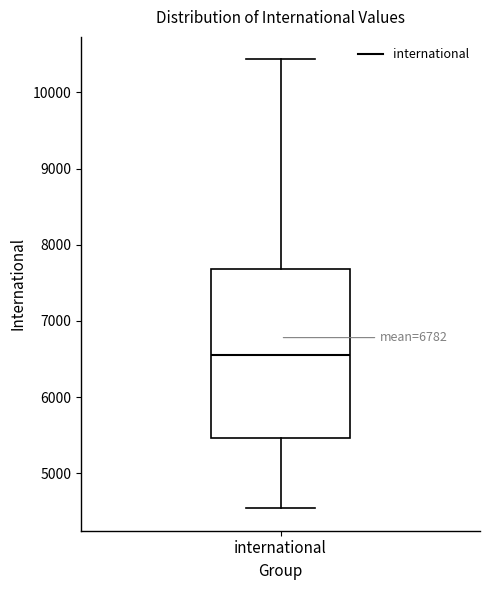

Where does the lower whisker of the box for international end on the y-axis? The values are not printed on the chart, so give them approximately, as read against the axis.

4500